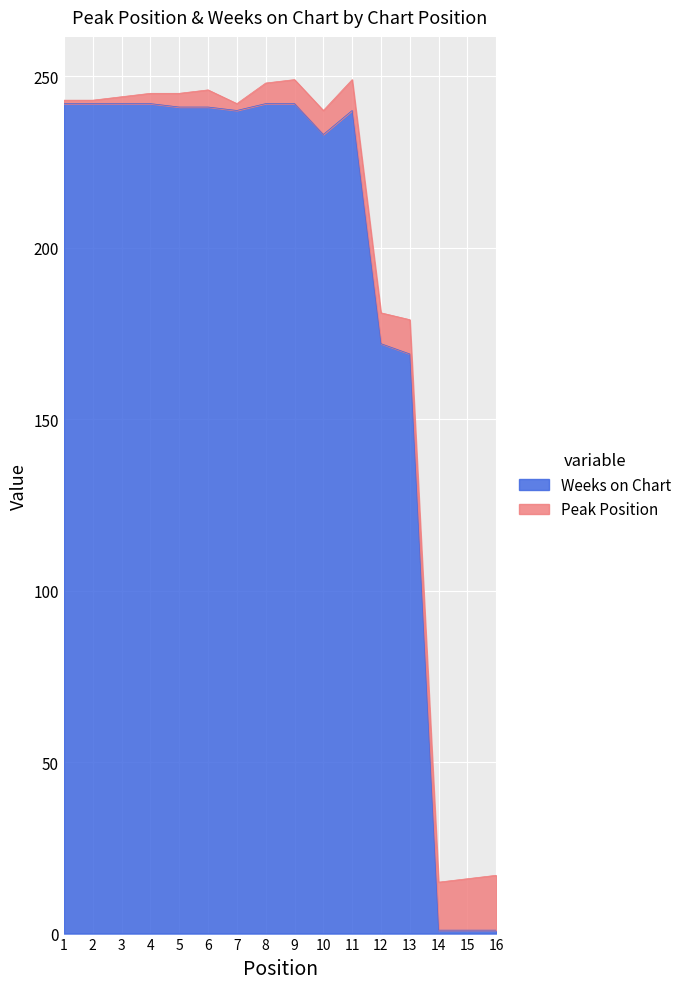

What is the difference between the second highest and minimum values?

241